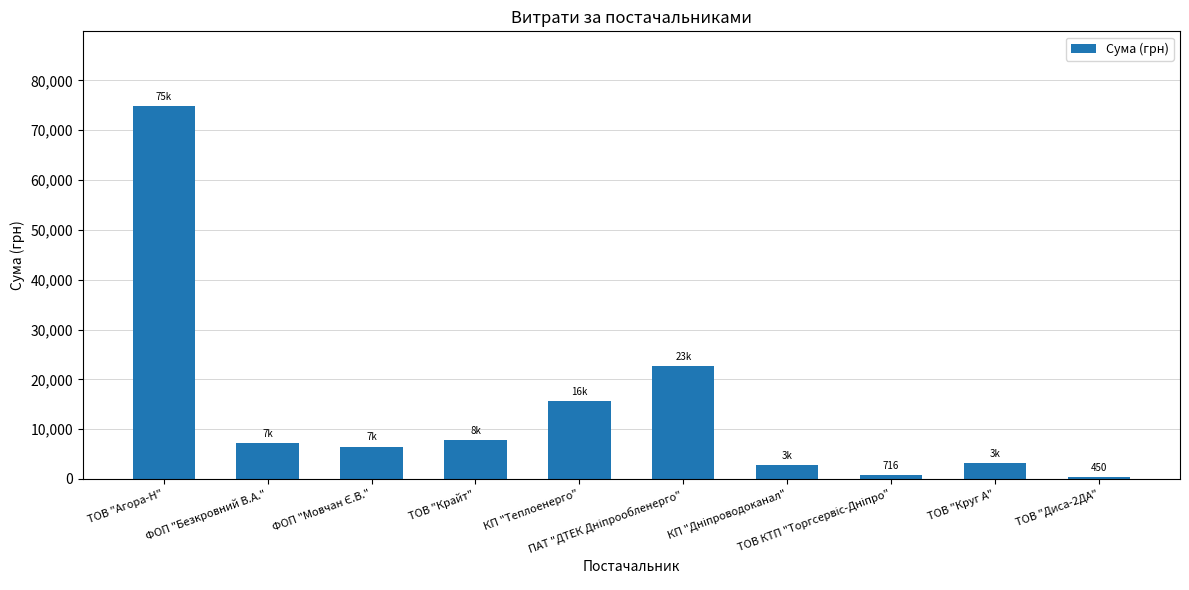

What is the value of the 6th bar from the left?

22733.0